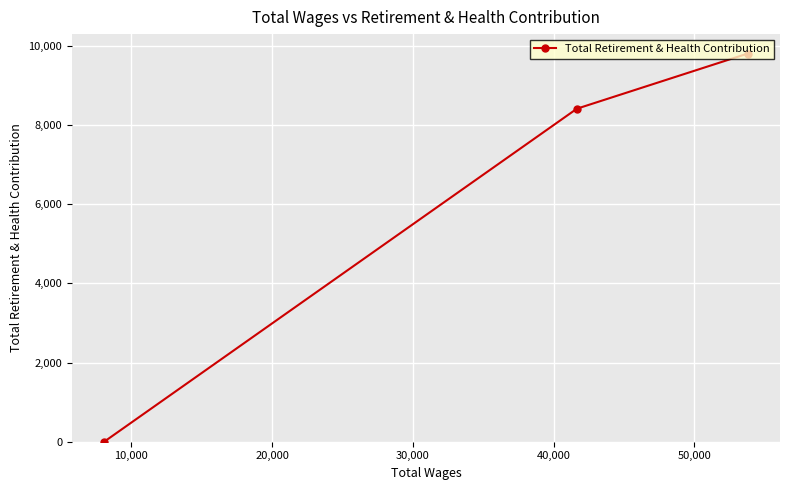

Reading left to right, list all the values displayed in this chart.

0	8417	9812